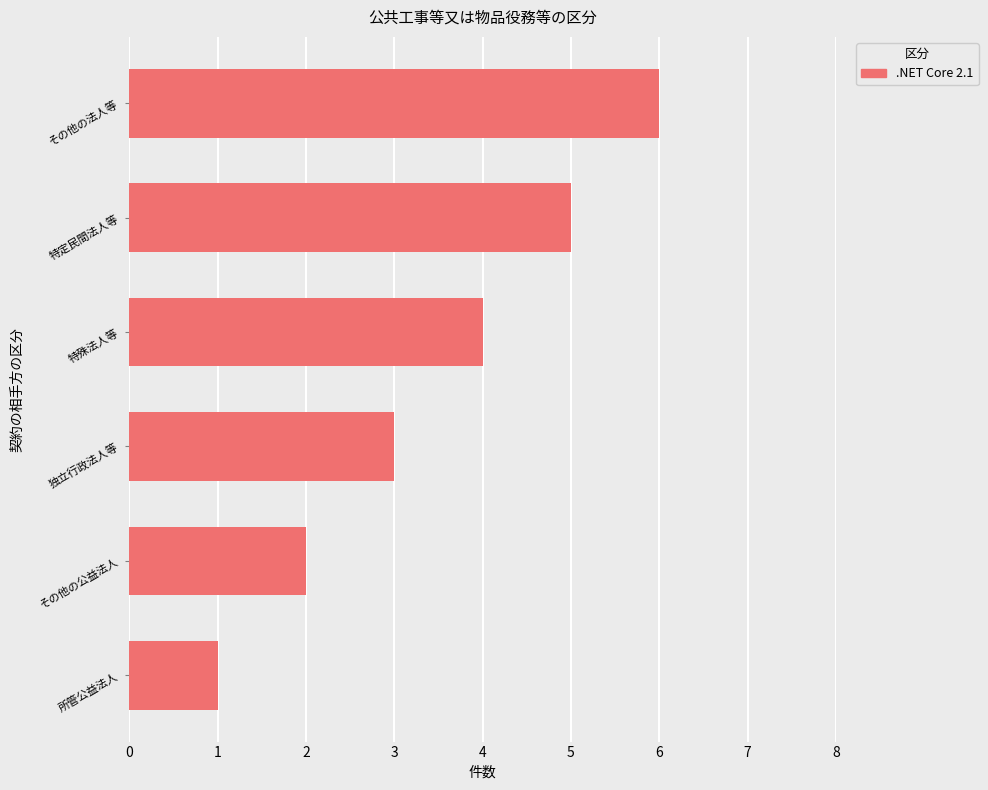

What is the ratio of the value at その他の法人等 to the value at 独立行政法人等?

2.0